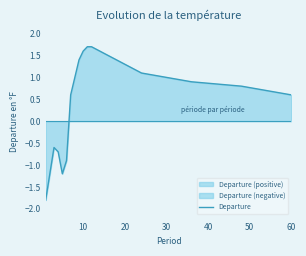

How many points are higher than both their immediate neighbors (excluding endpoints)?

1